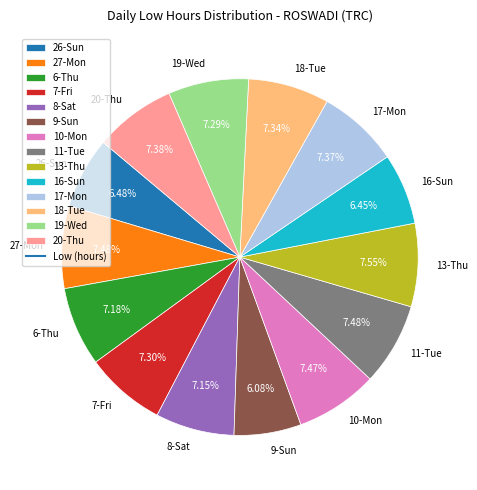

To the nearest percent, what is the difference between the 16-Sun and 17-Mon slice percentages?

1%